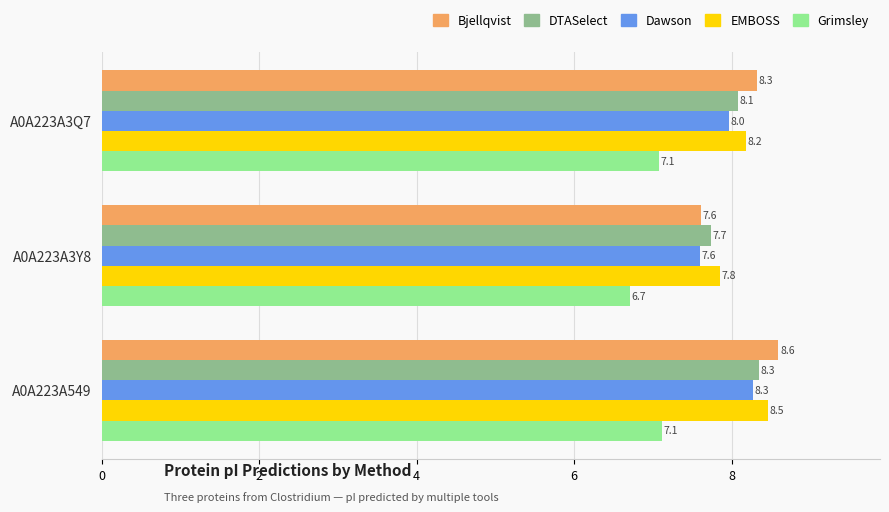

What is the lowest value of the Dawson series?

7.6